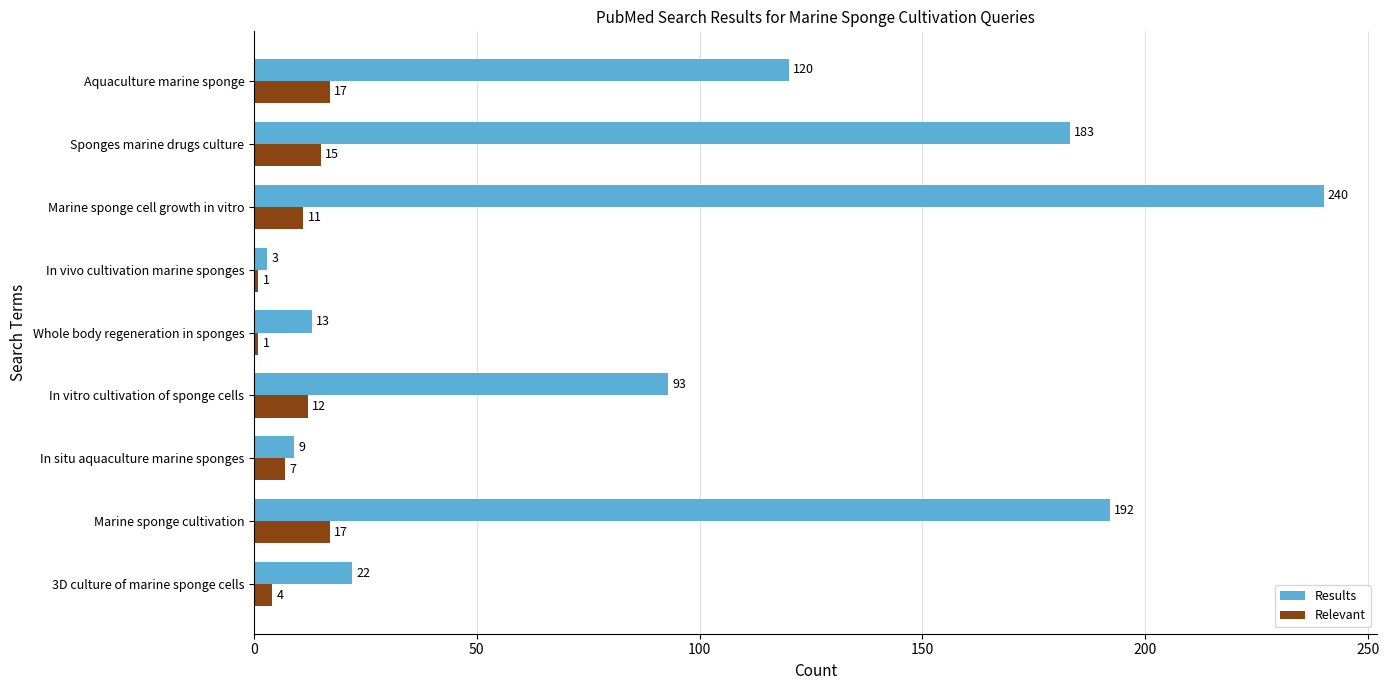

Rank the series at 3D culture of marine sponge cells from highest to lowest value.

Results, Relevant